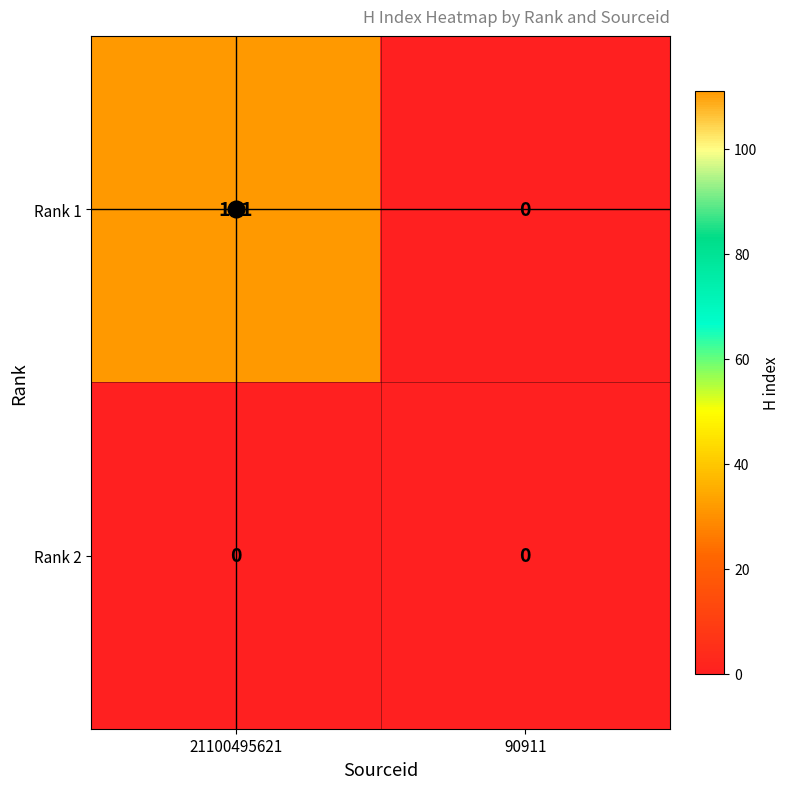

How many data points in Rank 1 are less than 111?

1